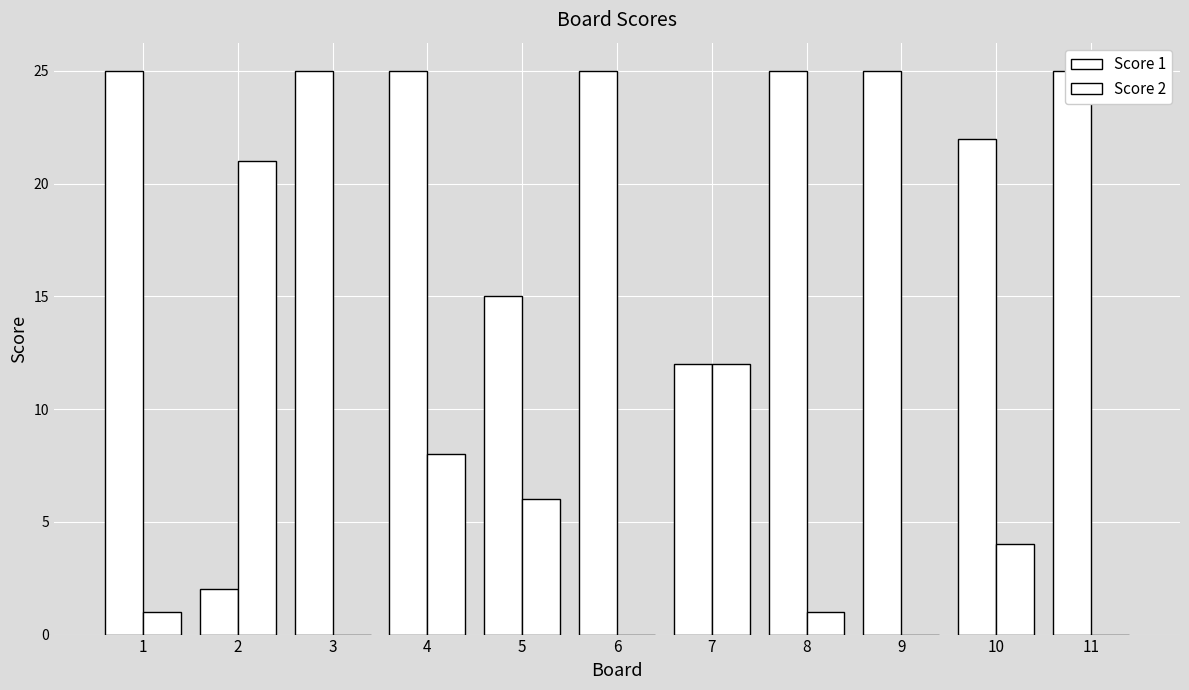

List the labels in order of Score 1 value, smallest first.

2, 7, 5, 10, 1, 3, 4, 6, 8, 9, 11